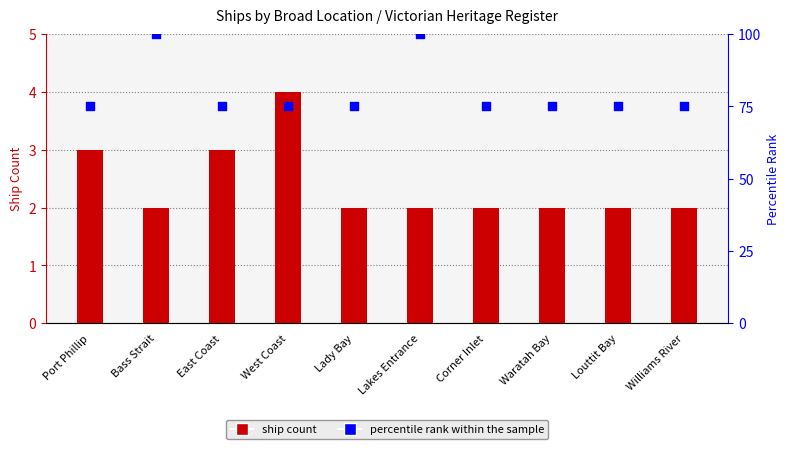

At which category is the sum across all series the highest?

Bass Strait